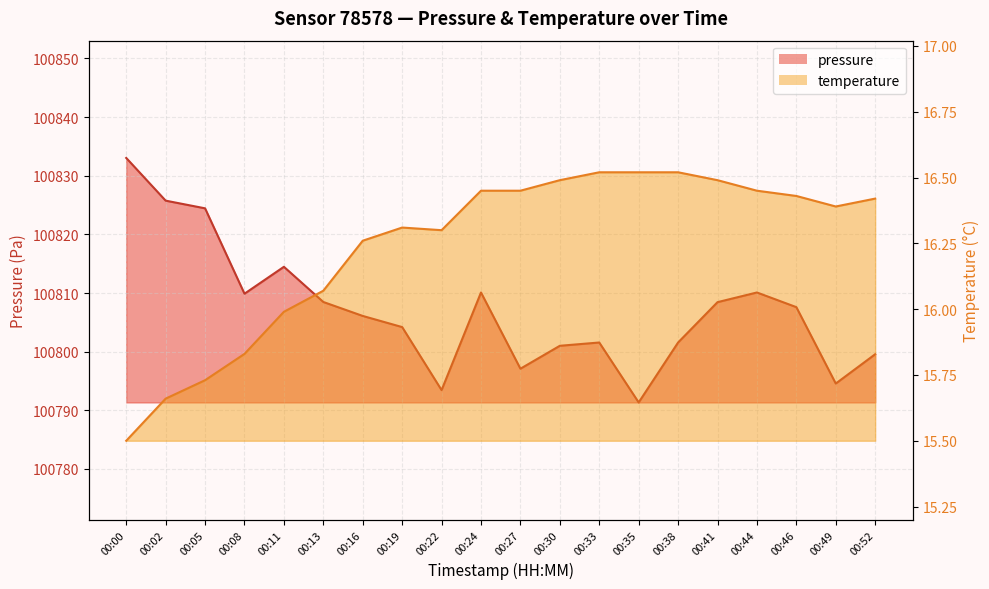

What is the total value across all series at 00:22?

100809.7